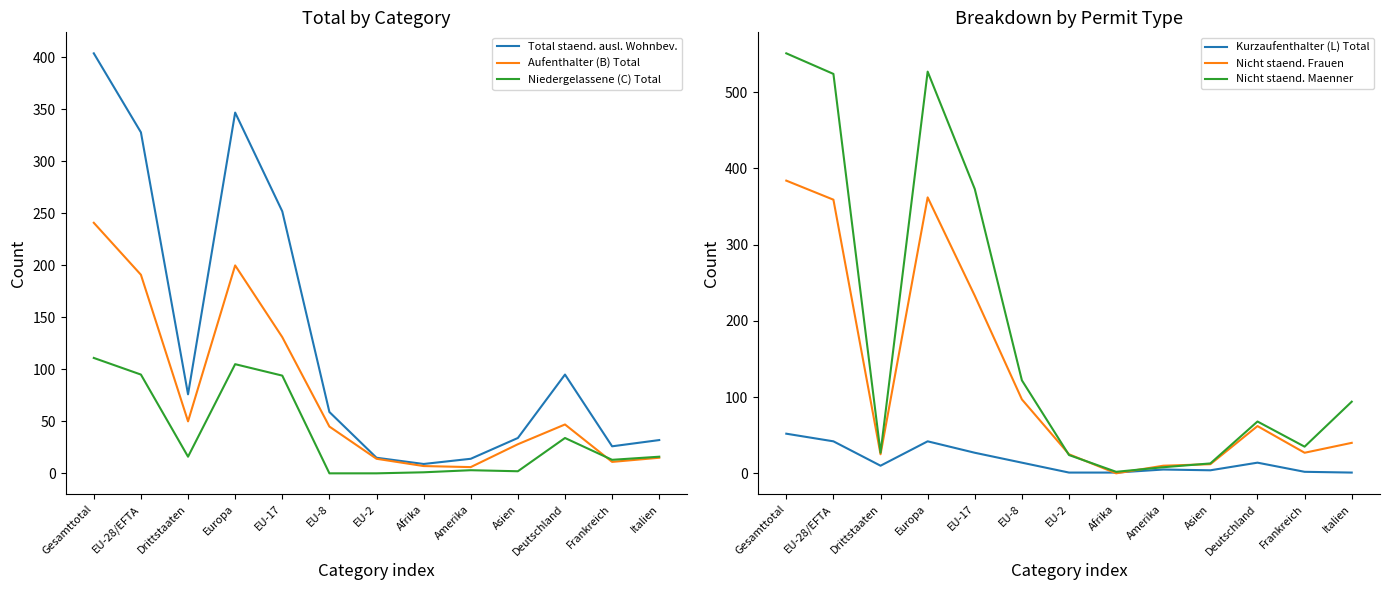

List the series in order of their peak value, highest first.

Nicht staend. Maenner, Total staend. ausl. Wohnbev., Nicht staend. Frauen, Aufenthalter (B) Total, Niedergelassene (C) Total, Kurzaufenthalter (L) Total